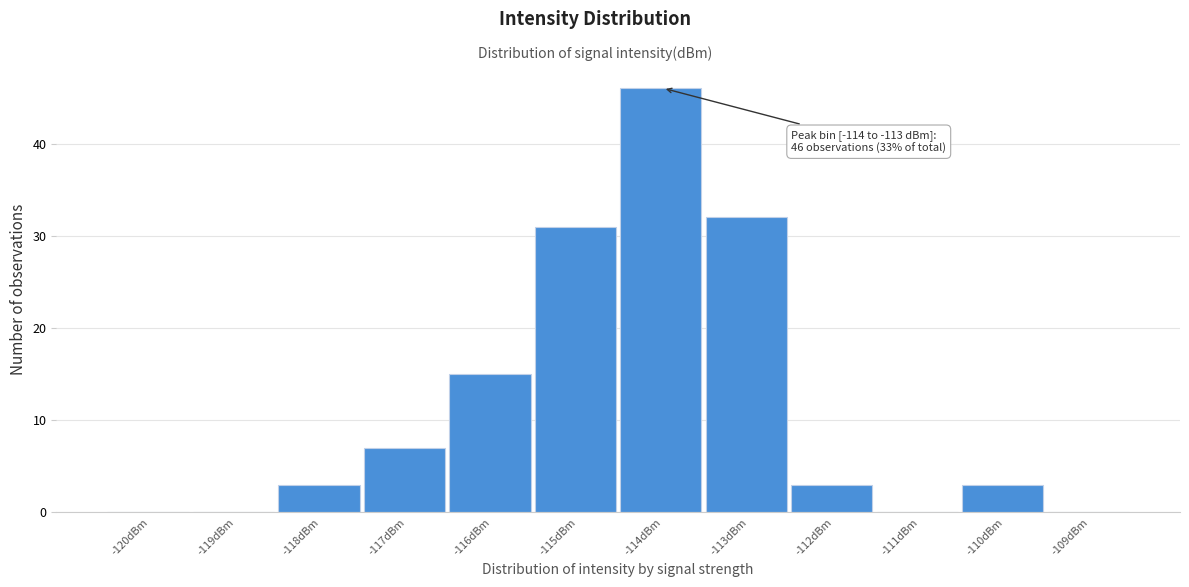

Reading left to right, extract all data points from this chart.

-120dBm=0	-119dBm=0	-118dBm=3	-117dBm=7	-116dBm=15	-115dBm=31	-114dBm=46	-113dBm=32	-112dBm=3	-111dBm=0	-110dBm=3	-109dBm=0